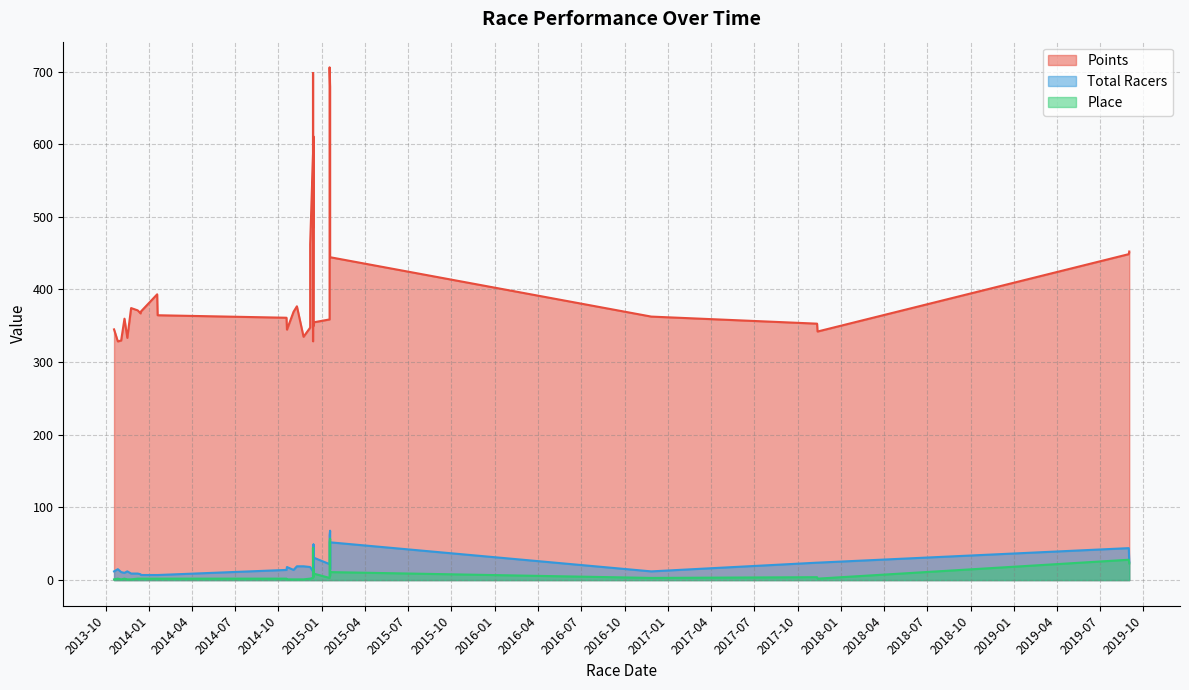

Reading left to right, list all the values displayed in this chart.

Points: 452.3	448.7	342.2	353.0	362.7	679.3	451.4	444.4	358.8	456.8	705.8	610.7	496.5	466.5	350.1	354.8	586.0	484.4	697.9	328.7	347.5	462.3	334.9	376.9	369.4	344.8	361.1	364.6	393.4	369.9	367.1	371.2	374.4	333.4	359.8	329.8	328.5	345.1
Total Racers: 25.0	44.0	24.0	24.0	12.0	68.0	15.0	52.0	22.0	22.0	62.0	16.0	13.0	49.0	25.0	31.0	12.0	13.0	45.0	32.0	18.0	18.0	19.0	19.0	14.0	18.0	14.0	7.0	7.0	7.0	8.0	9.0	9.0	12.0	10.0	11.0	15.0	12.0
Place: 23.0	28.0	2.0	4.0	3.0	57.0	6.0	11.0	3.0	13.0	52.0	5.0	6.0	15.0	5.0	9.0	3.0	5.0	44.0	6.0	2.0	2.0	1.0	1.0	1.0	1.0	2.0	2.0	2.0	2.0	2.0	2.0	1.0	1.0	2.0	1.0	2.0	1.0